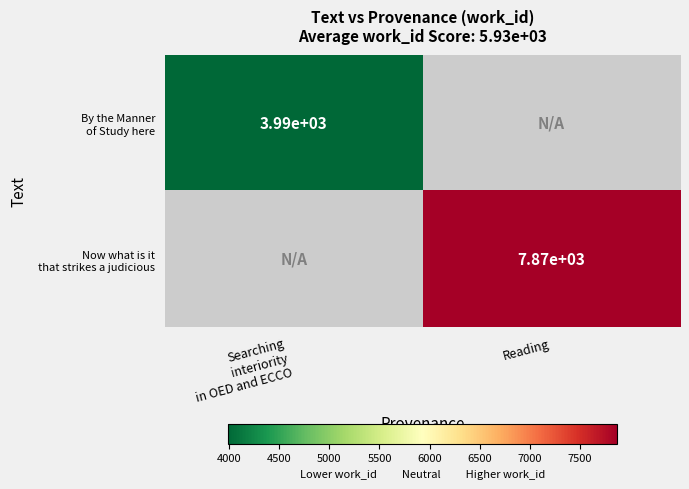

Rank the series by their average value, from lowest to highest.

By the Manner of Study here, Now what is it that strikes a judicious